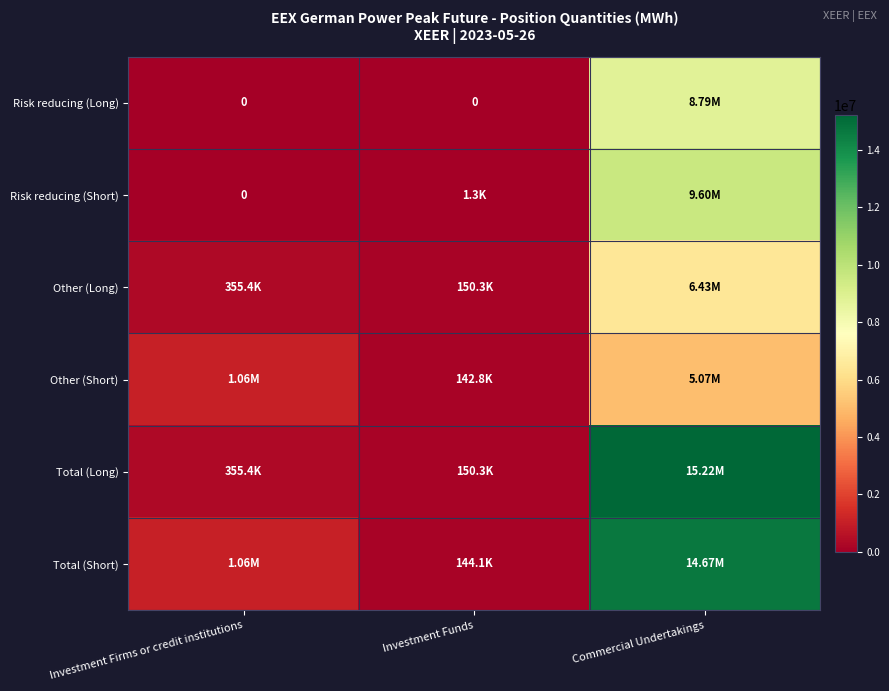

The Total (Long) series shows 3460151 at Commercial Undertakings. True or false?

False